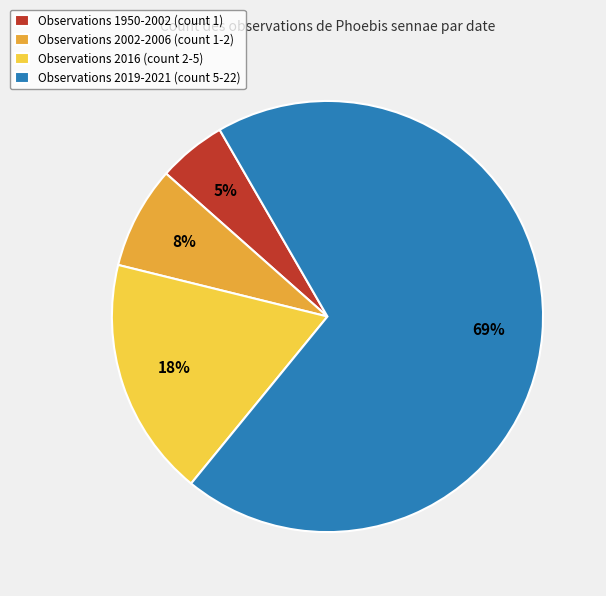

The Observations 2002-2006 (count 1-2) slice represents 1% of the pie. True or false?

False